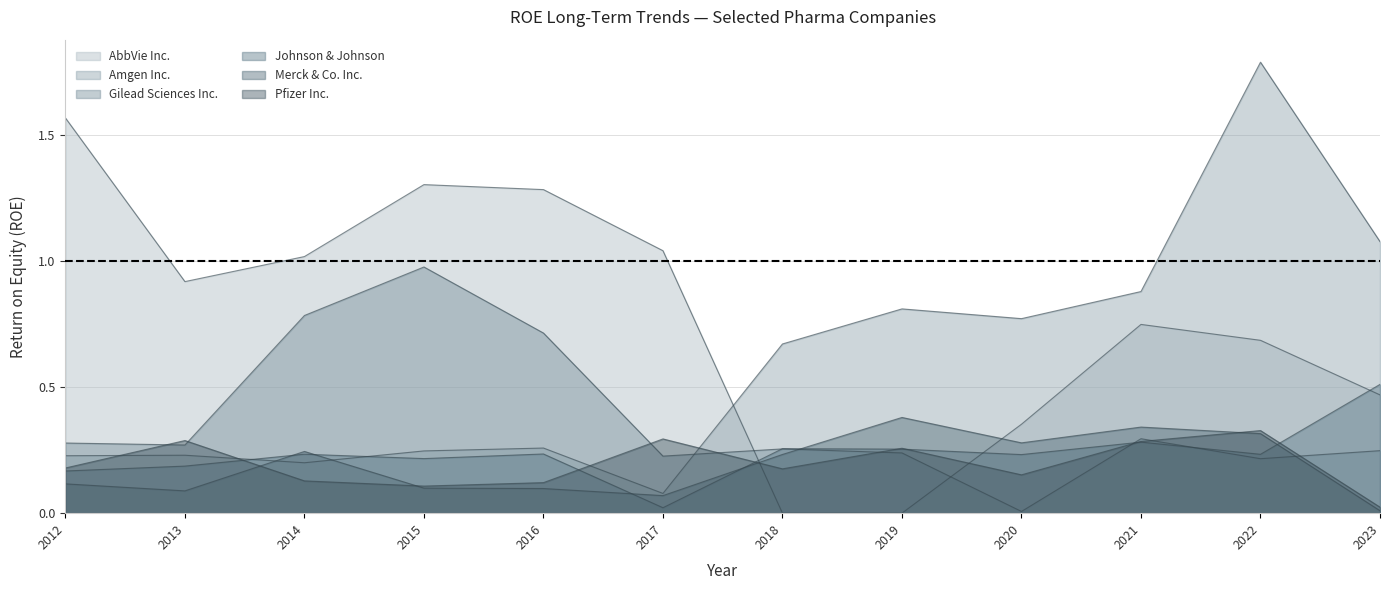

Which label corresponds to the largest value in the chart?

2022